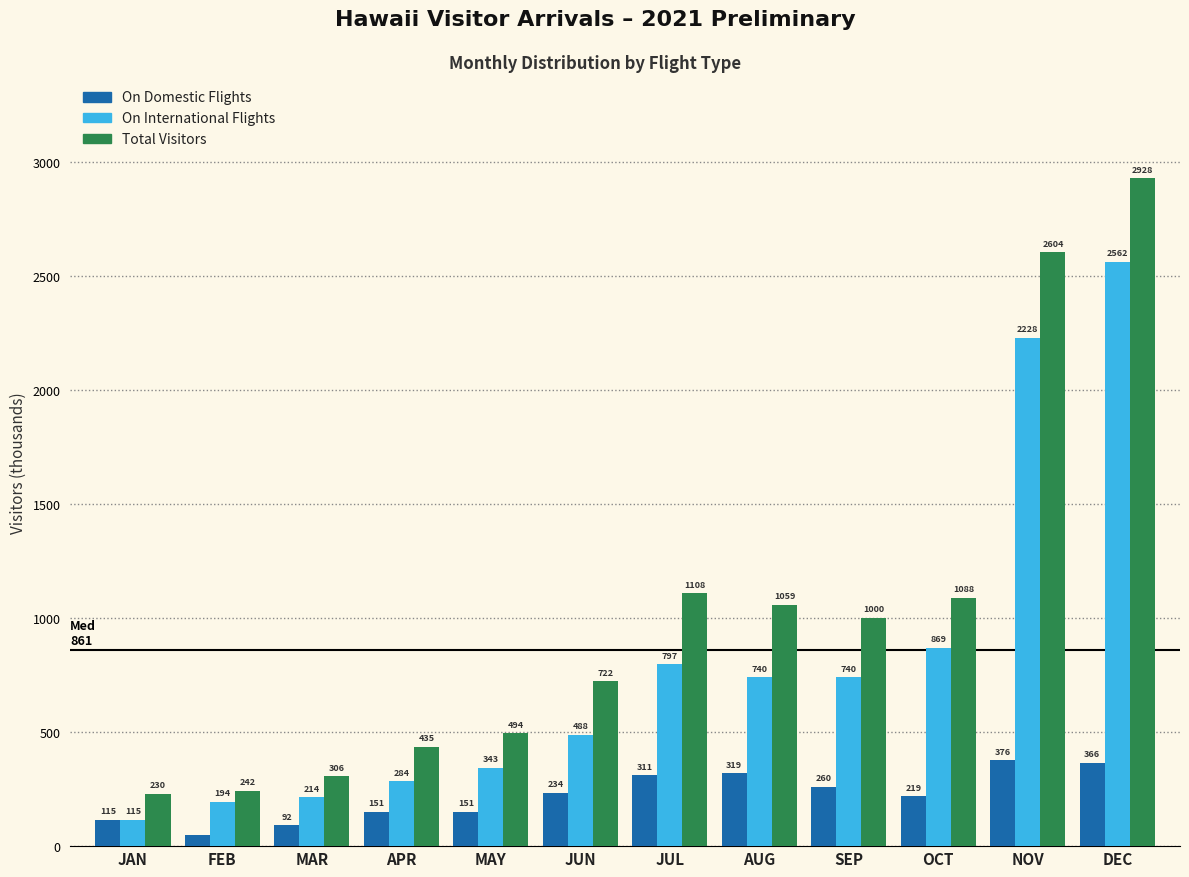

Read the On Domestic Flights value at OCT.

219.2